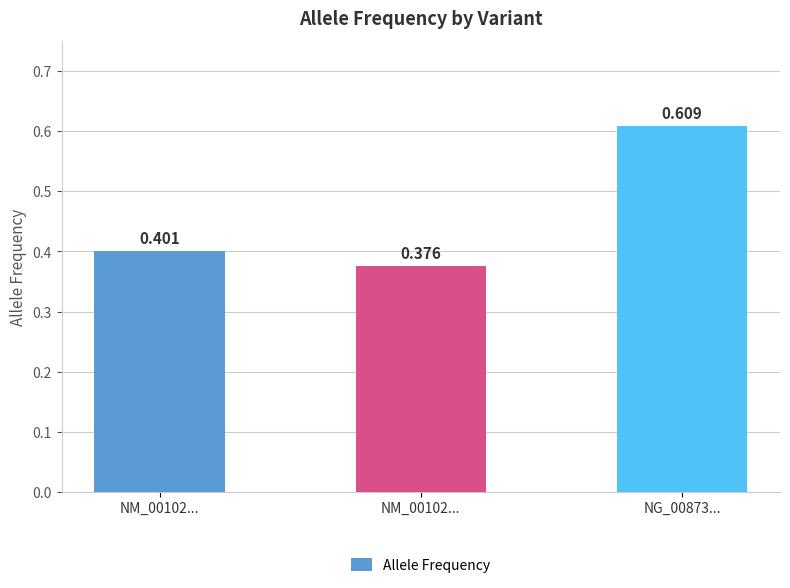

How many distinct data groups are displayed?

1